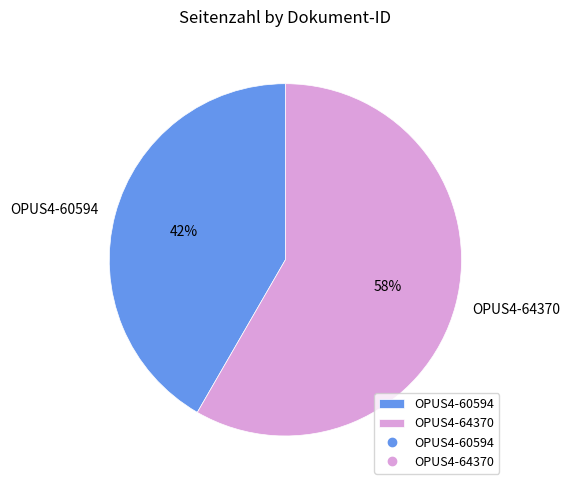

To the nearest percent, what is the average slice percentage?

50%